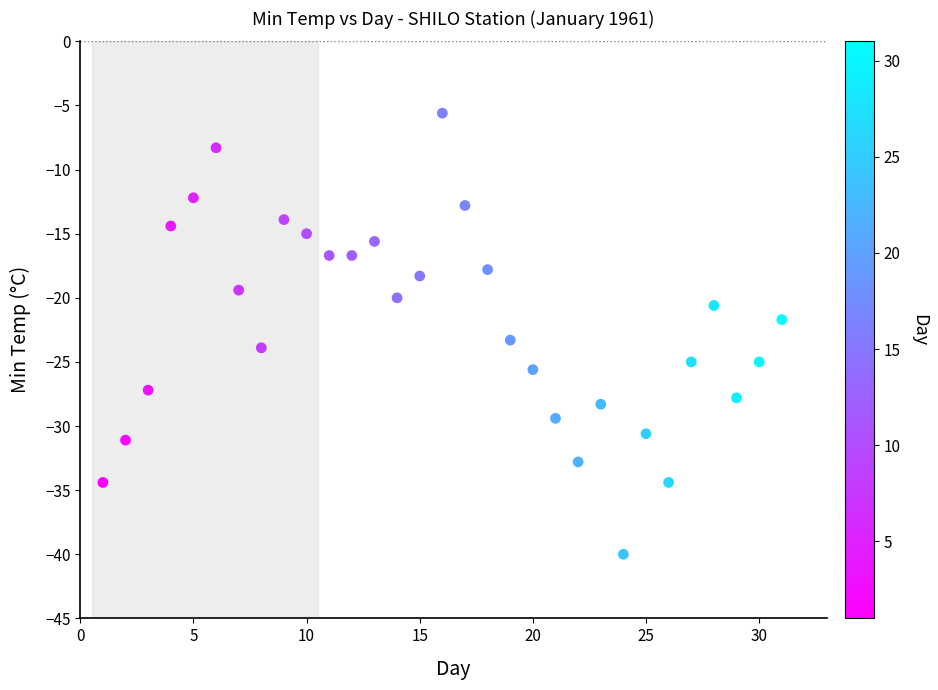

What is the range of X values (max minus min)?

30.0